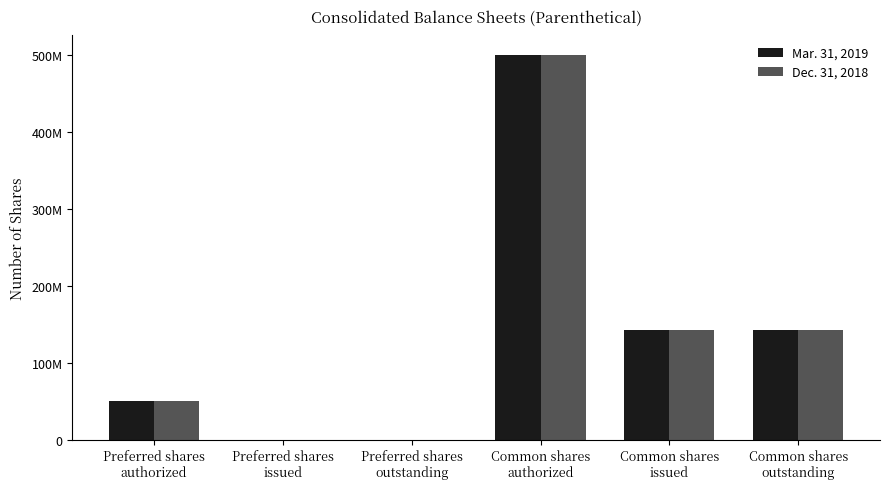

The Mar. 31, 2019 series shows 142210147 at Common shares
issued. True or false?

True